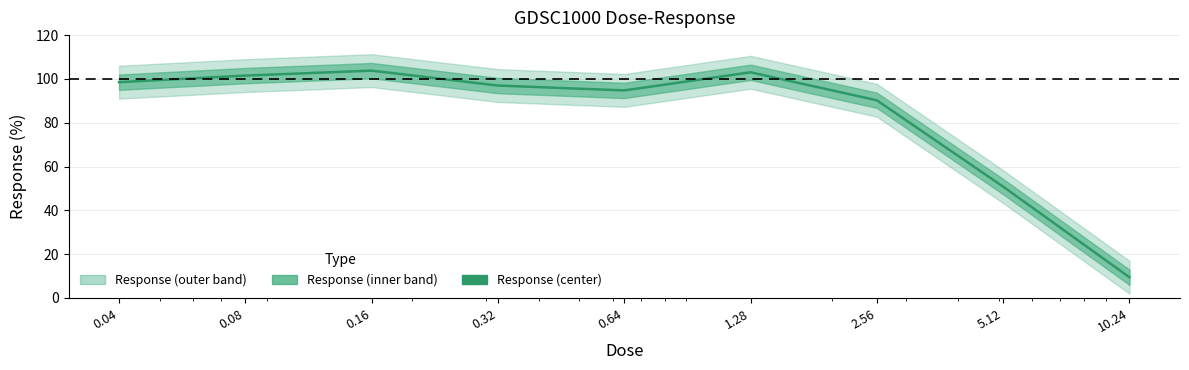

List the labels in order of value, largest first.

0.16, 1.28, 0.08, 0.04, 0.32, 0.64, 2.56, 5.12, 10.24